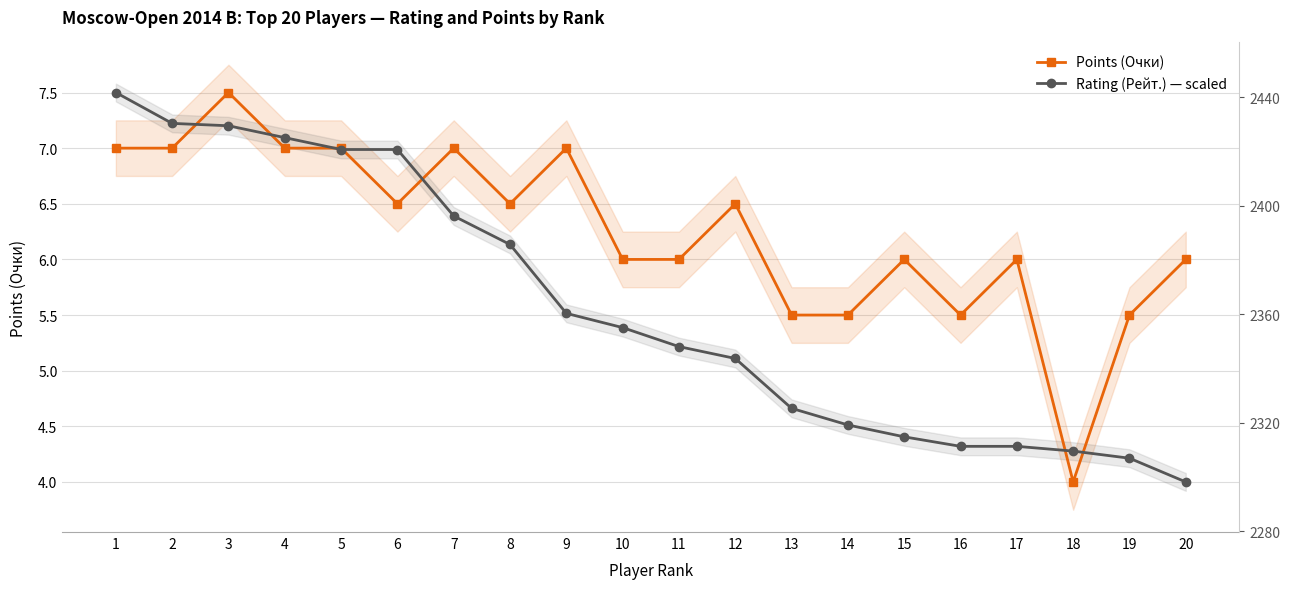

Is this an area chart (filled region under the line)?

No